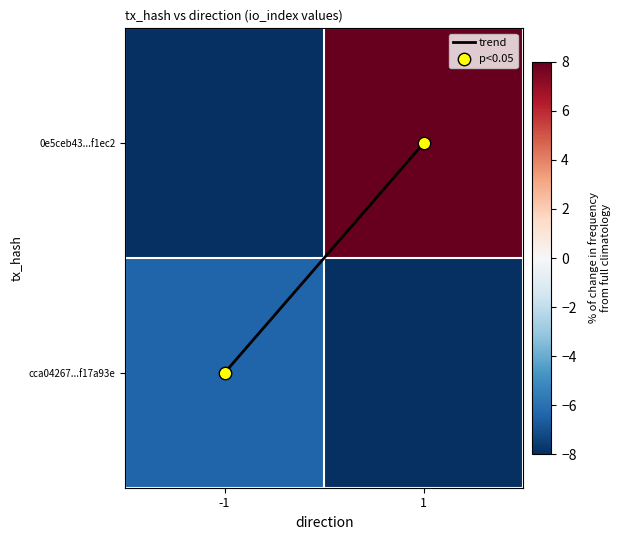

What is the total value across all series at 1?

1.0